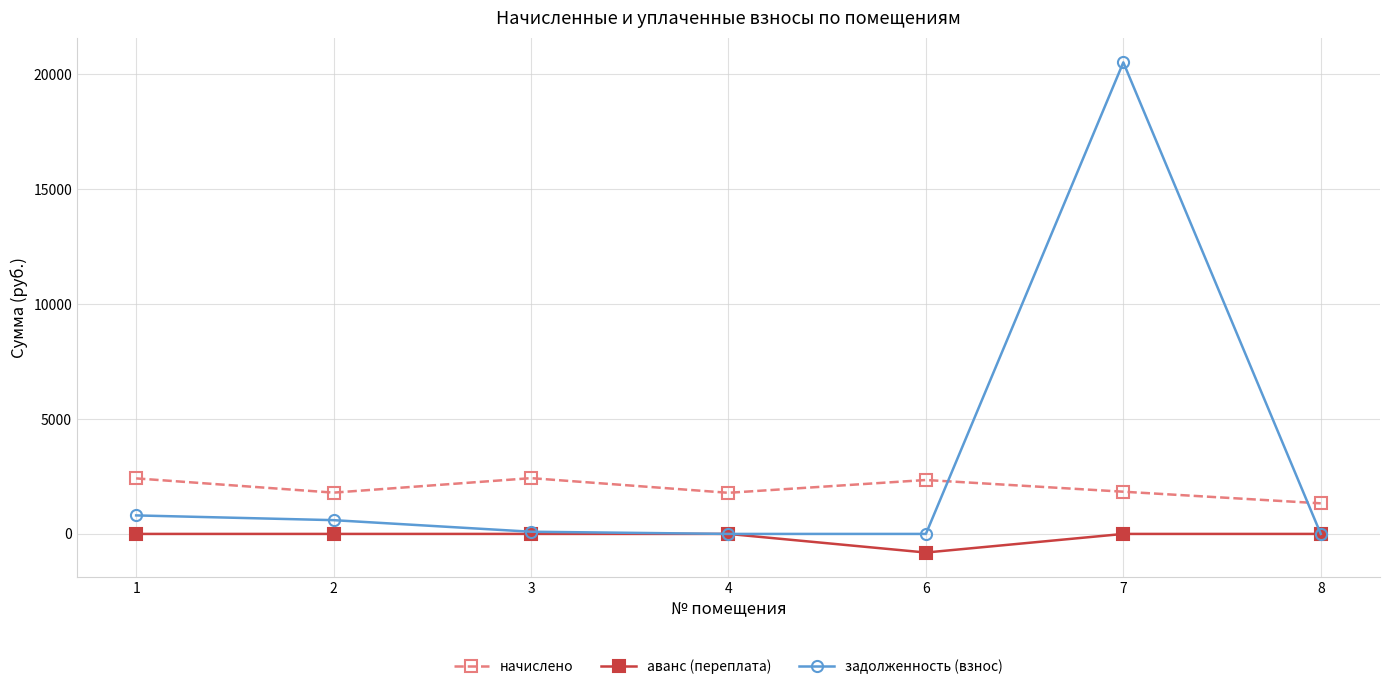

After their last crossing, which series has the higher values: задолженность (взнос) or начислено?

начислено